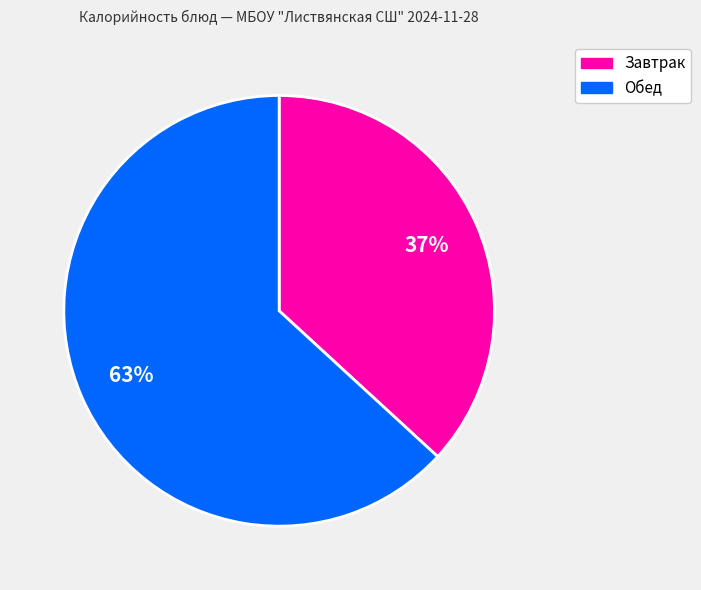

Does any single category account for the majority?

Yes